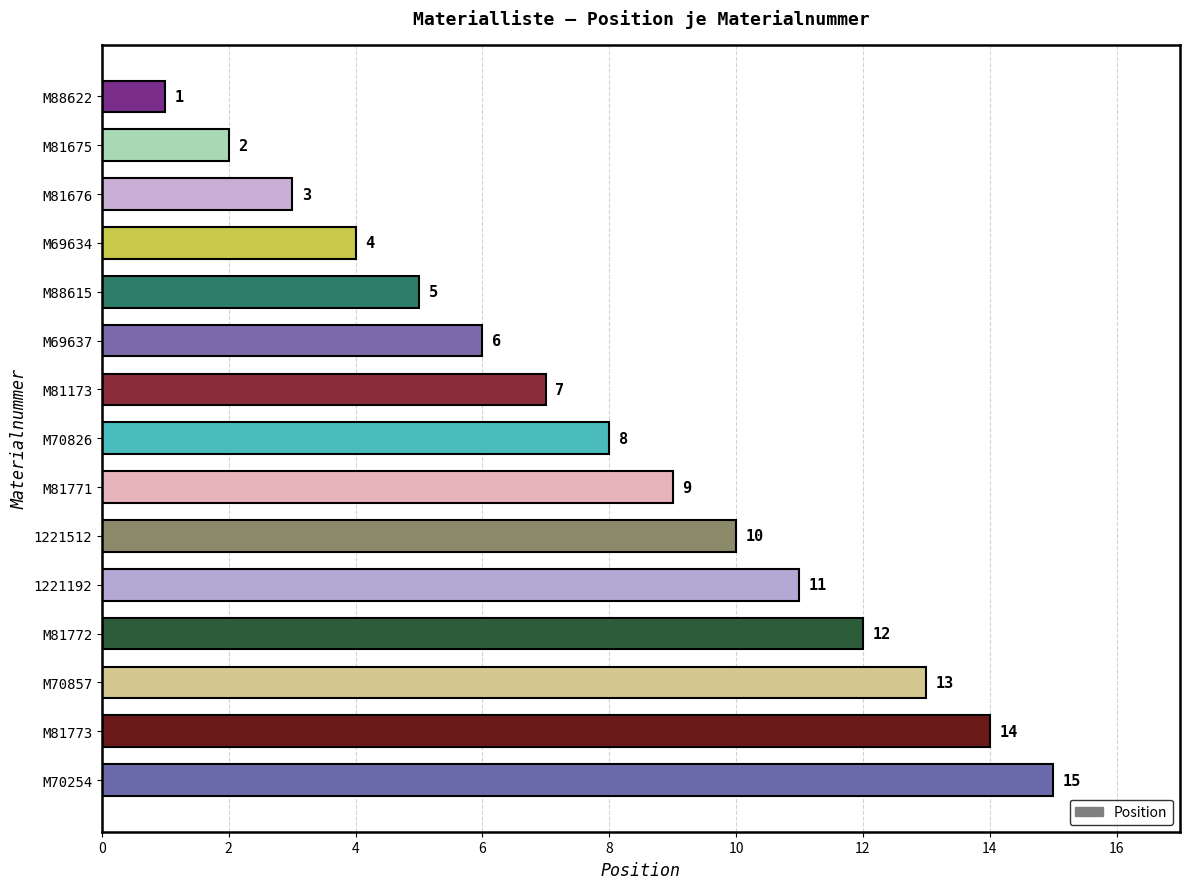

List the labels in order of value, largest first.

M70254, M81773, M70857, M81772, 1221192, 1221512, M81771, M70826, M81173, M69637, M88615, M69634, M81676, M81675, M88622